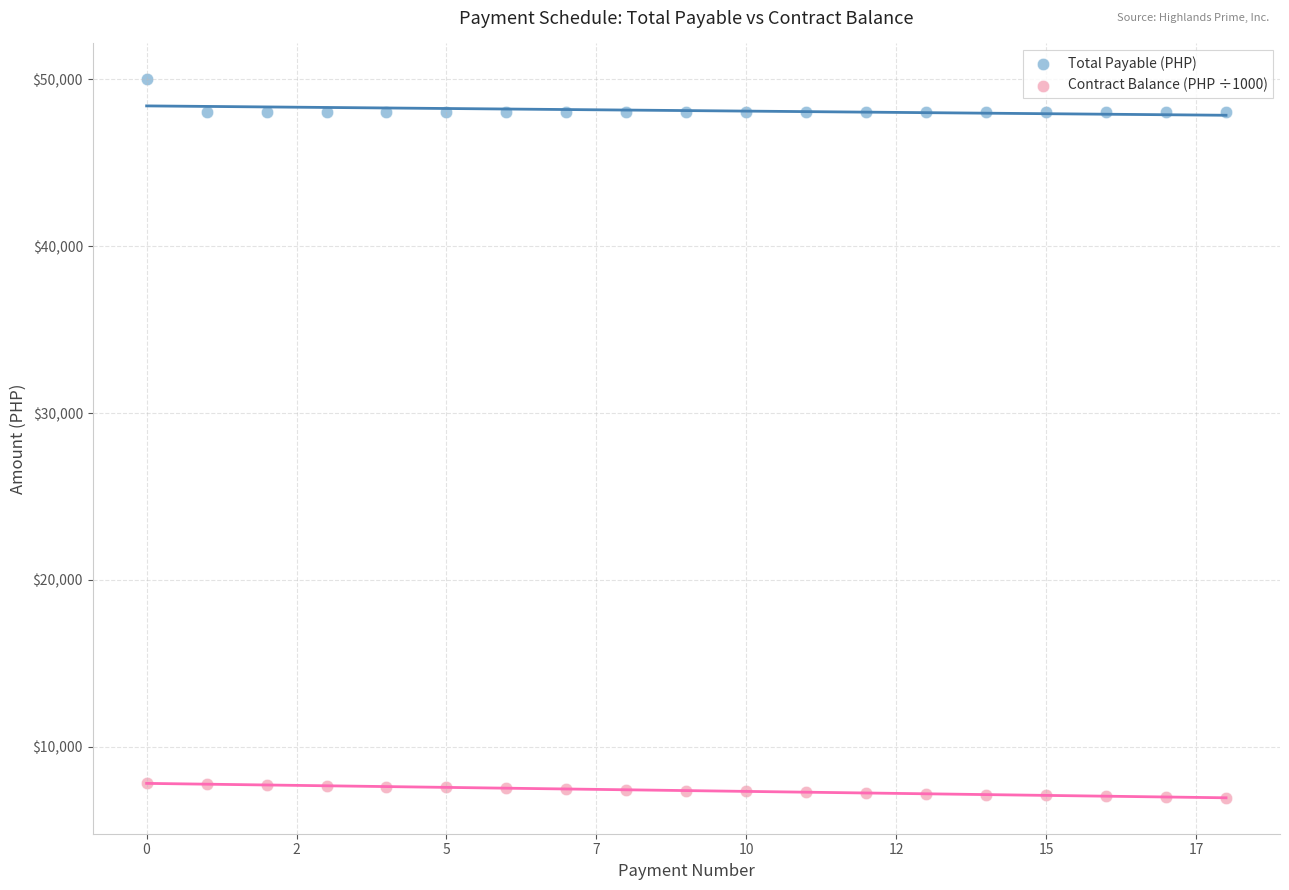

Which series has the largest Y range (max minus min)?

Total Payable (PHP)